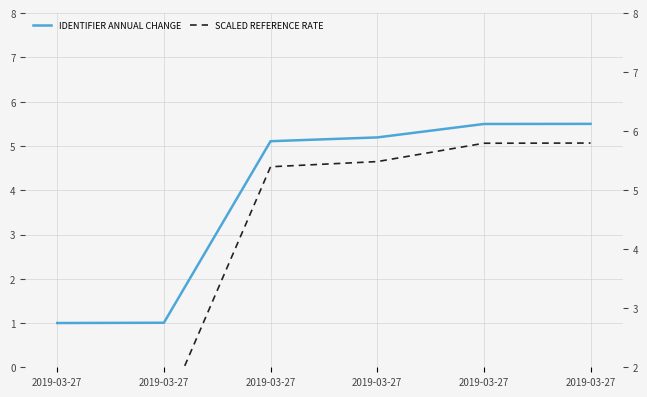

What are all the series names shown in the legend?

IDENTIFIER ANNUAL CHANGE, SCALED REFERENCE RATE